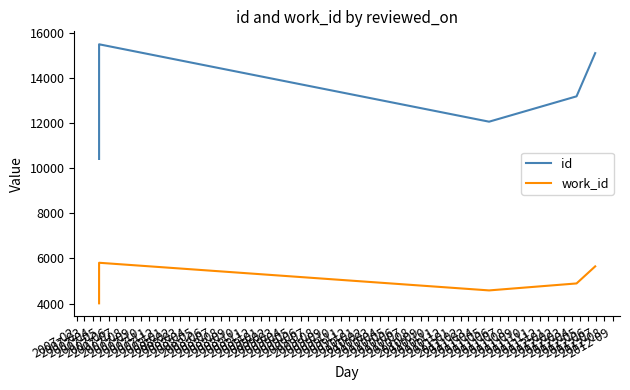

Which series has the largest range (max minus min)?

id